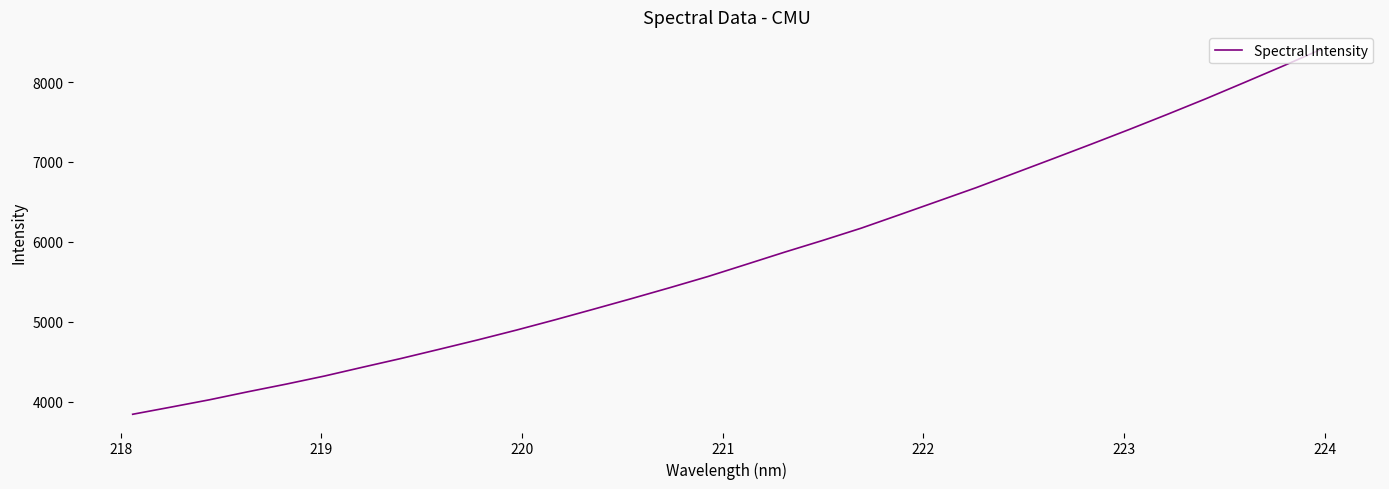

What is the difference between the maximum and minimum values?

4564.1